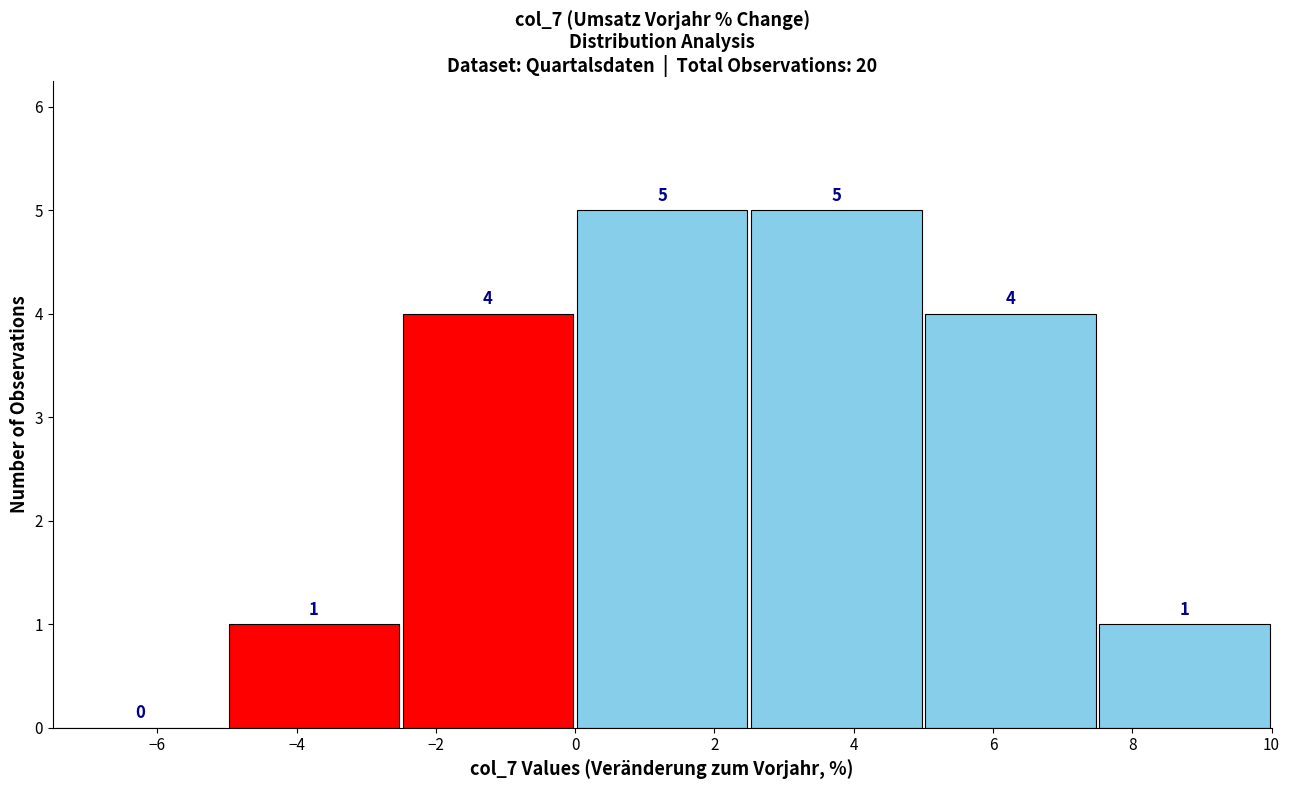

Reading left to right, list every bar in this chart as the range it spans on the x-axis followed by its height.

-7.5 to -5.0: 0
-5.0 to -2.5: 1
-2.5 to 0.0: 4
0.0 to 2.5: 5
2.5 to 5.0: 5
5.0 to 7.5: 4
7.5 to 10.0: 1